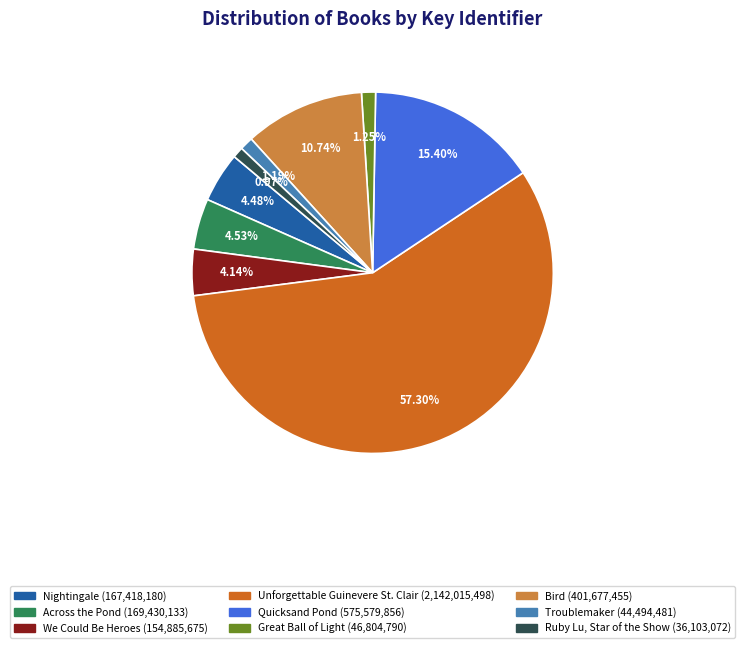

How many slices are in this pie chart?

9